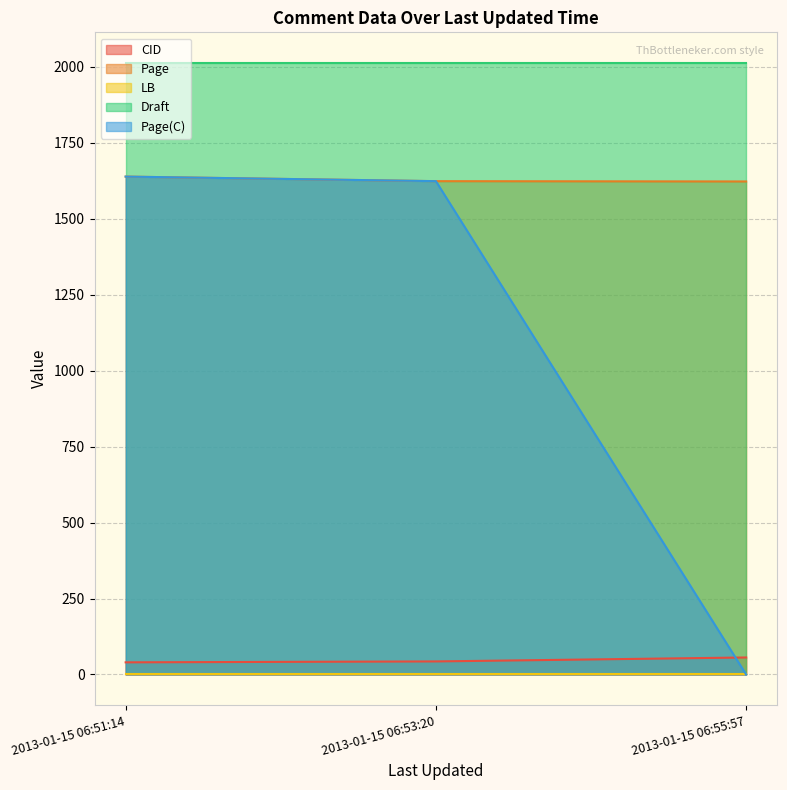

True or false: Draft has a value of 835 at 2013-01-15 06:51:14.

False